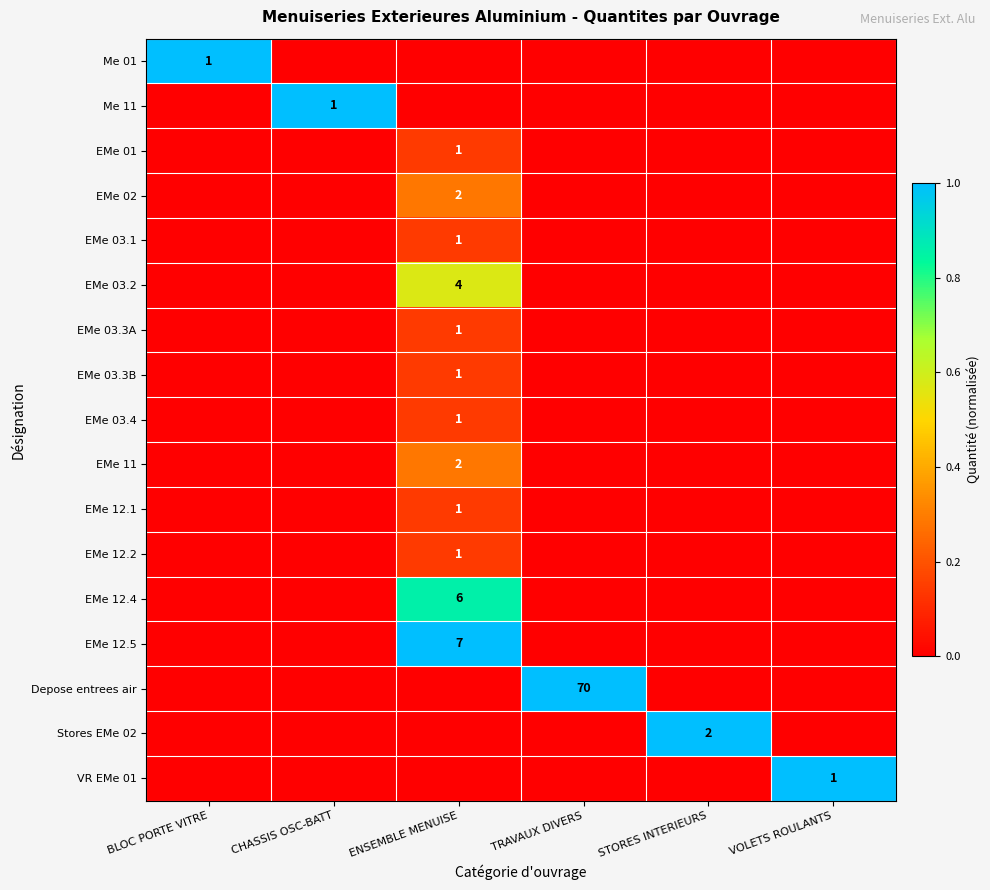

Rank the series at ENSEMBLE MENUISE from highest to lowest value.

EMe 12.5, EMe 12.4, EMe 03.2, EMe 02, EMe 11, EMe 01, EMe 03.1, EMe 03.3A, EMe 03.3B, EMe 03.4, EMe 12.1, EMe 12.2, Me 01, Me 11, Depose entrees air, Stores EMe 02, VR EMe 01